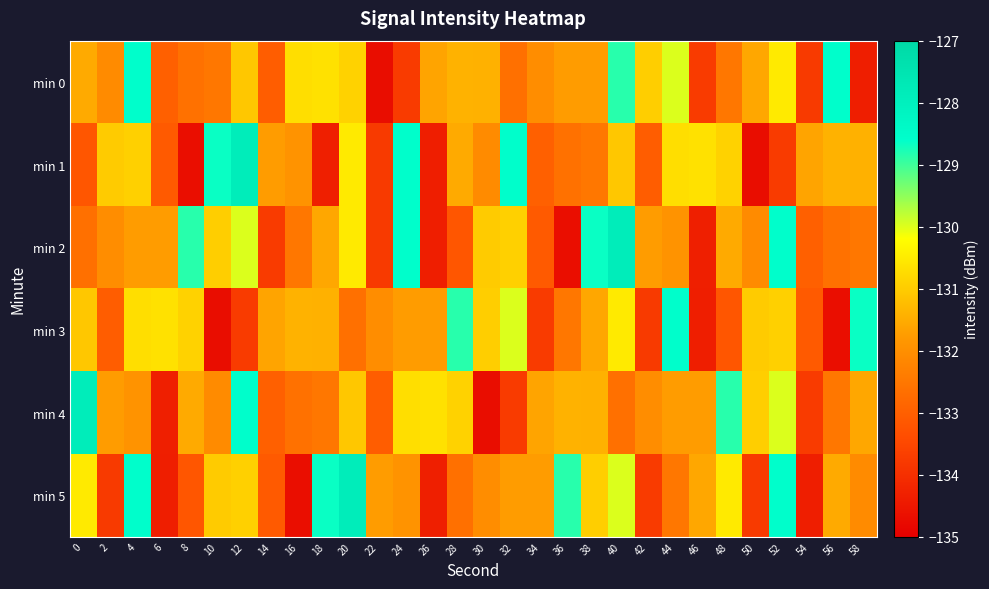

Reading left to right, transcribe all the data shown in this chart.

min 0: 0=-131.5	2=-132.1	4=-128.6	6=-133.0	8=-132.6	10=-132.5	12=-131.1	14=-133.0	16=-130.7	18=-130.7	20=-130.9	22=-134.7	24=-133.7	26=-131.6	28=-131.4	30=-131.4	32=-132.7	34=-132.0	36=-131.7	38=-131.7	40=-128.9	42=-131.0	44=-130.0	46=-133.7	48=-132.5	50=-131.6	52=-130.5	54=-133.8	56=-128.6	58=-134.3
min 1: 0=-133.2	2=-131.0	4=-130.9	6=-133.1	8=-134.7	10=-128.7	12=-127.9	14=-131.7	16=-131.9	18=-134.3	20=-130.5	22=-133.8	24=-128.6	26=-134.3	28=-131.5	30=-132.1	32=-128.6	34=-133.0	36=-132.6	38=-132.5	40=-131.1	42=-133.0	44=-130.7	46=-130.7	48=-130.9	50=-134.7	52=-133.7	54=-131.6	56=-131.4	58=-131.4
min 2: 0=-132.7	2=-132.0	4=-131.7	6=-131.7	8=-128.9	10=-131.0	12=-130.0	14=-133.7	16=-132.5	18=-131.6	20=-130.5	22=-133.8	24=-128.6	26=-134.3	28=-133.2	30=-131.0	32=-130.9	34=-133.1	36=-134.7	38=-128.7	40=-127.9	42=-131.7	44=-131.9	46=-134.3	48=-131.5	50=-132.1	52=-128.6	54=-133.0	56=-132.6	58=-132.5
min 3: 0=-131.1	2=-133.0	4=-130.7	6=-130.7	8=-130.9	10=-134.7	12=-133.7	14=-131.6	16=-131.4	18=-131.4	20=-132.7	22=-132.0	24=-131.7	26=-131.7	28=-128.9	30=-131.0	32=-130.0	34=-133.7	36=-132.5	38=-131.6	40=-130.5	42=-133.8	44=-128.6	46=-134.3	48=-133.2	50=-131.0	52=-130.9	54=-133.1	56=-134.7	58=-128.7
min 4: 0=-127.9	2=-131.7	4=-131.9	6=-134.3	8=-131.5	10=-132.1	12=-128.6	14=-133.0	16=-132.6	18=-132.5	20=-131.1	22=-133.0	24=-130.7	26=-130.7	28=-130.9	30=-134.7	32=-133.7	34=-131.6	36=-131.4	38=-131.4	40=-132.7	42=-132.0	44=-131.7	46=-131.7	48=-128.9	50=-131.0	52=-130.0	54=-133.7	56=-132.5	58=-131.6
min 5: 0=-130.5	2=-133.8	4=-128.6	6=-134.3	8=-133.2	10=-131.0	12=-130.9	14=-133.1	16=-134.7	18=-128.7	20=-127.9	22=-131.7	24=-131.9	26=-134.3	28=-132.7	30=-132.0	32=-131.7	34=-131.7	36=-128.9	38=-131.0	40=-130.0	42=-133.7	44=-132.5	46=-131.6	48=-130.5	50=-133.8	52=-128.6	54=-134.3	56=-131.5	58=-132.1